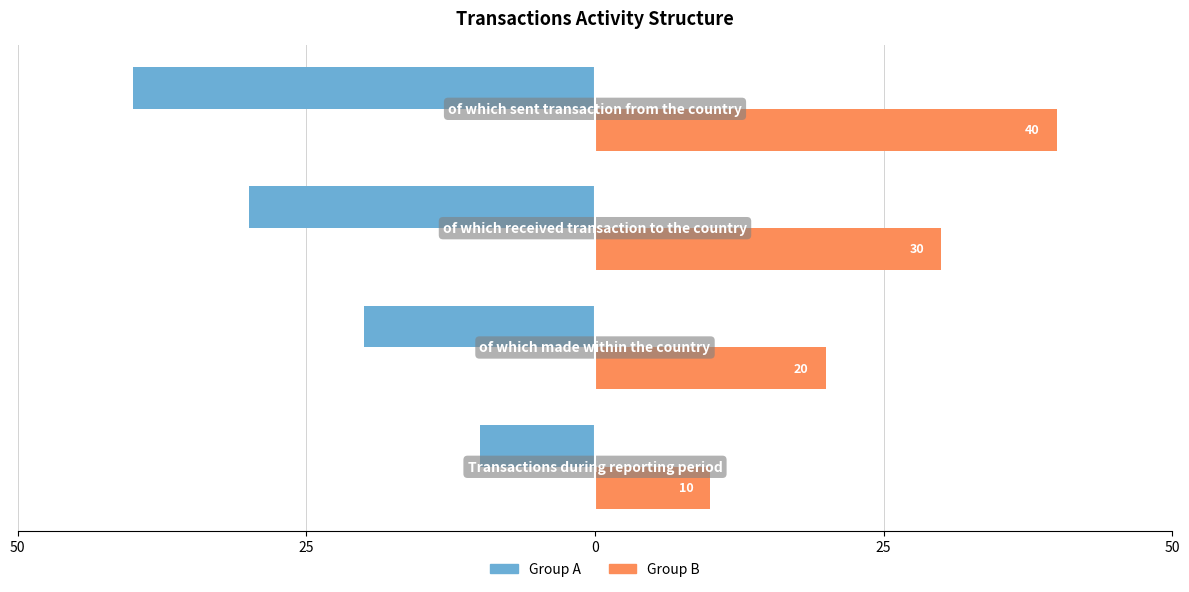

What are all the series names shown in the legend?

Group A, Group B